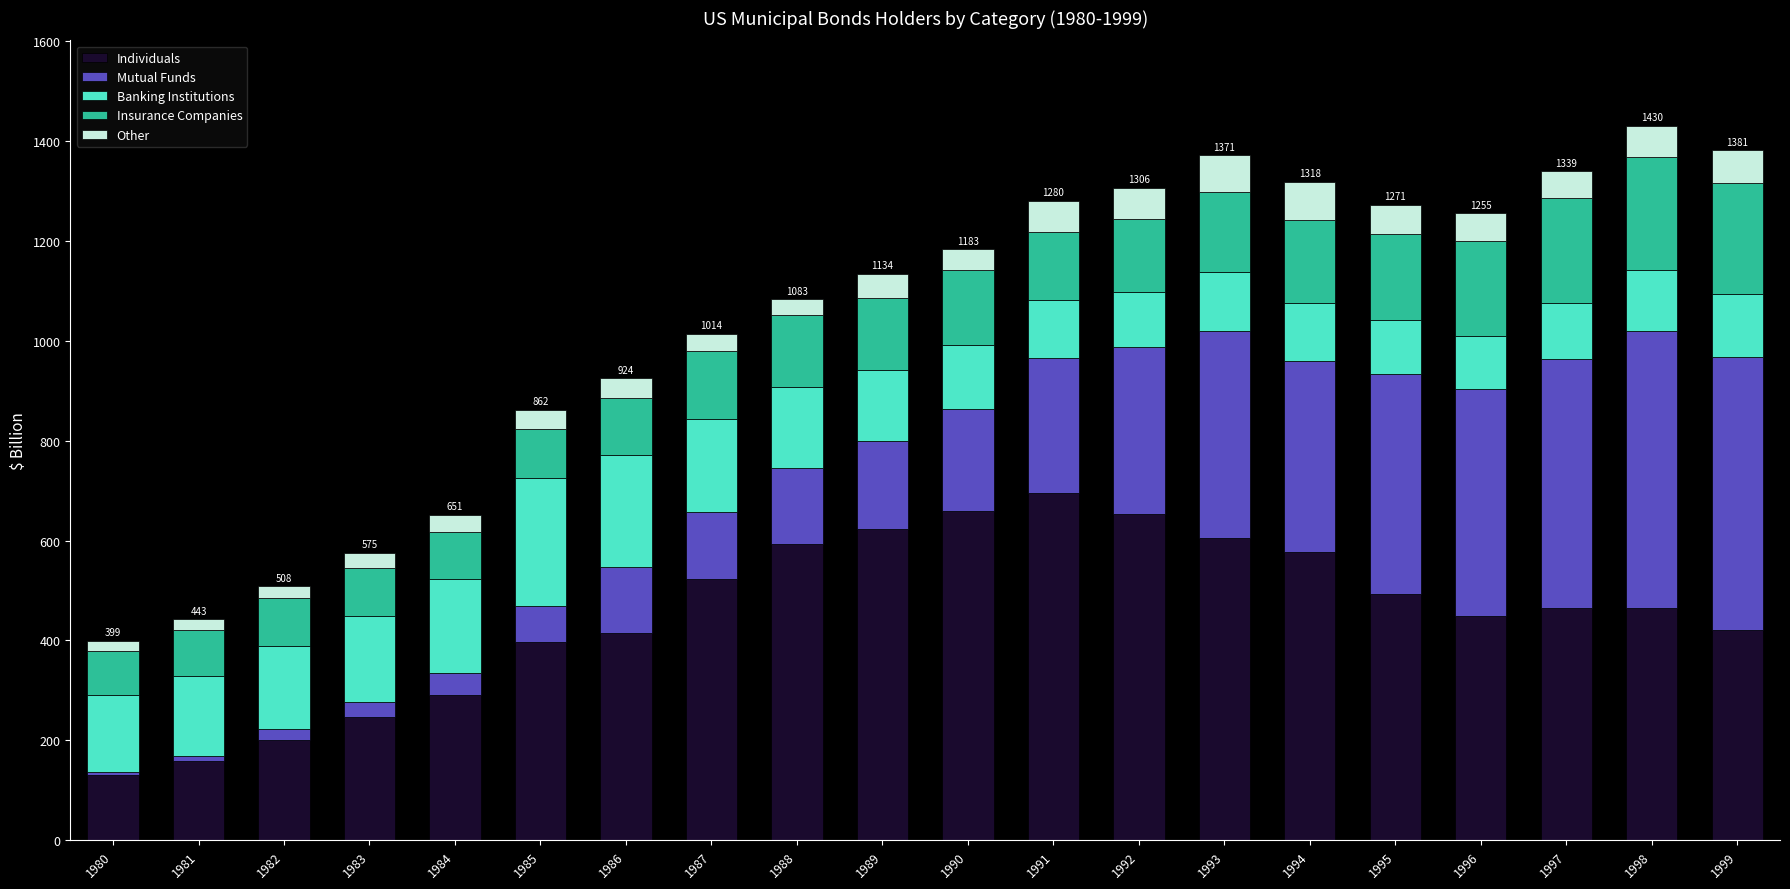

Which category has the highest value in the Individuals series?

1991